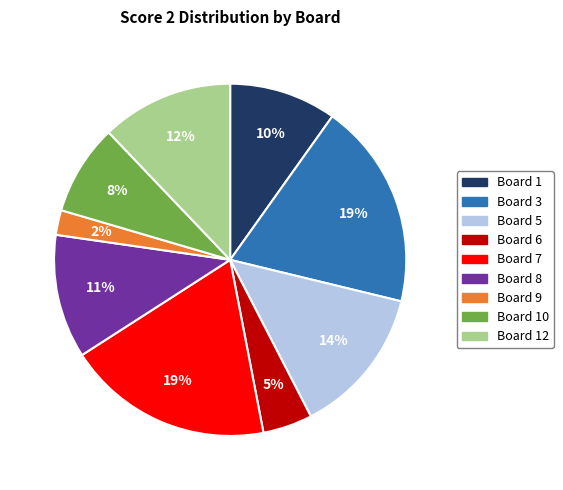

To the nearest percent, what is the average slice percentage?

11%